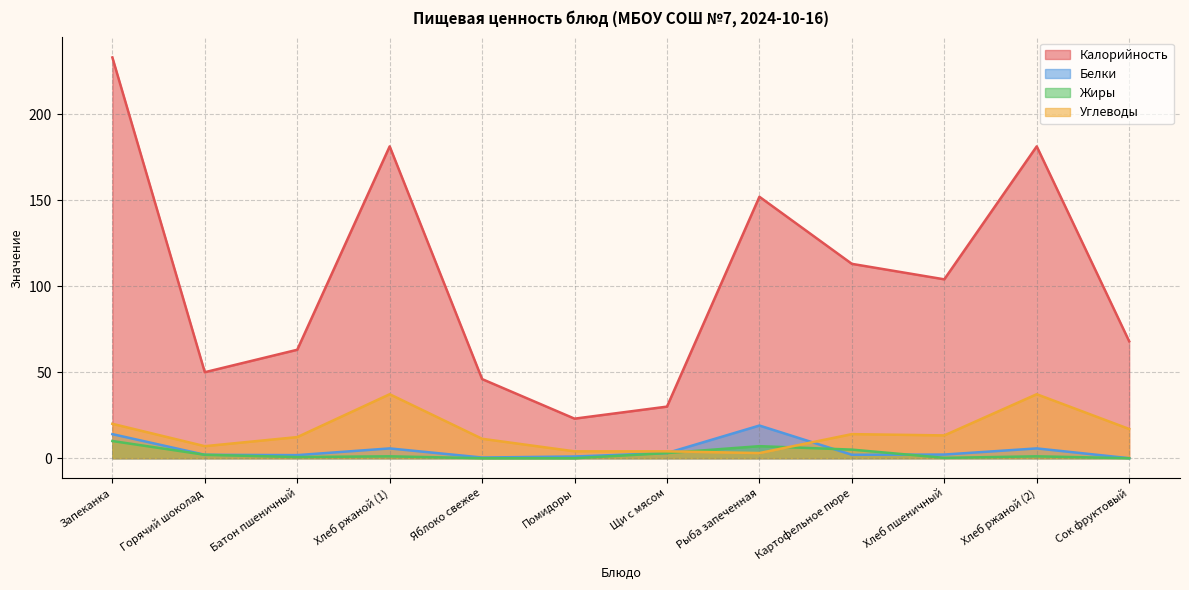

True or false: Белки and Калорийность cross at least once.

False